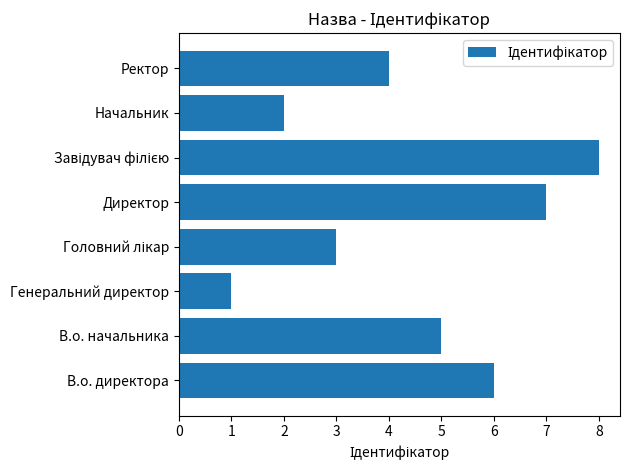

How many distinct data groups are displayed?

1